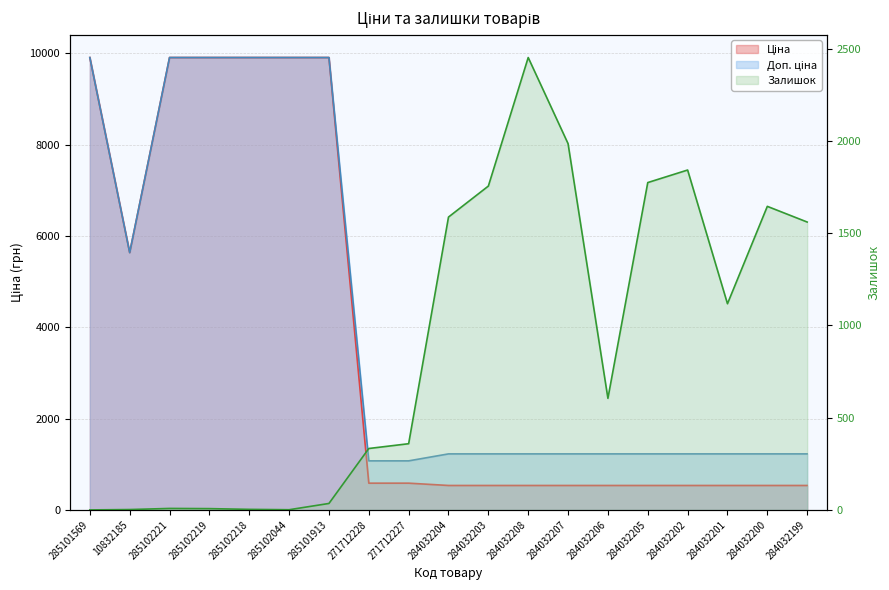

The value of Ціна at 271712228 is 586.0. True or false?

True